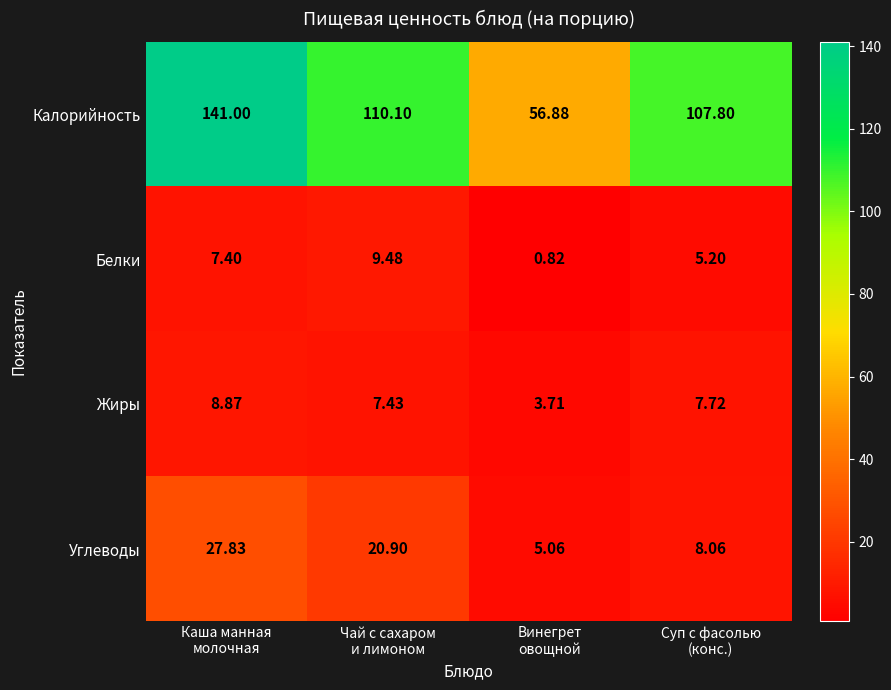

Count the number of data series in this chart.

4